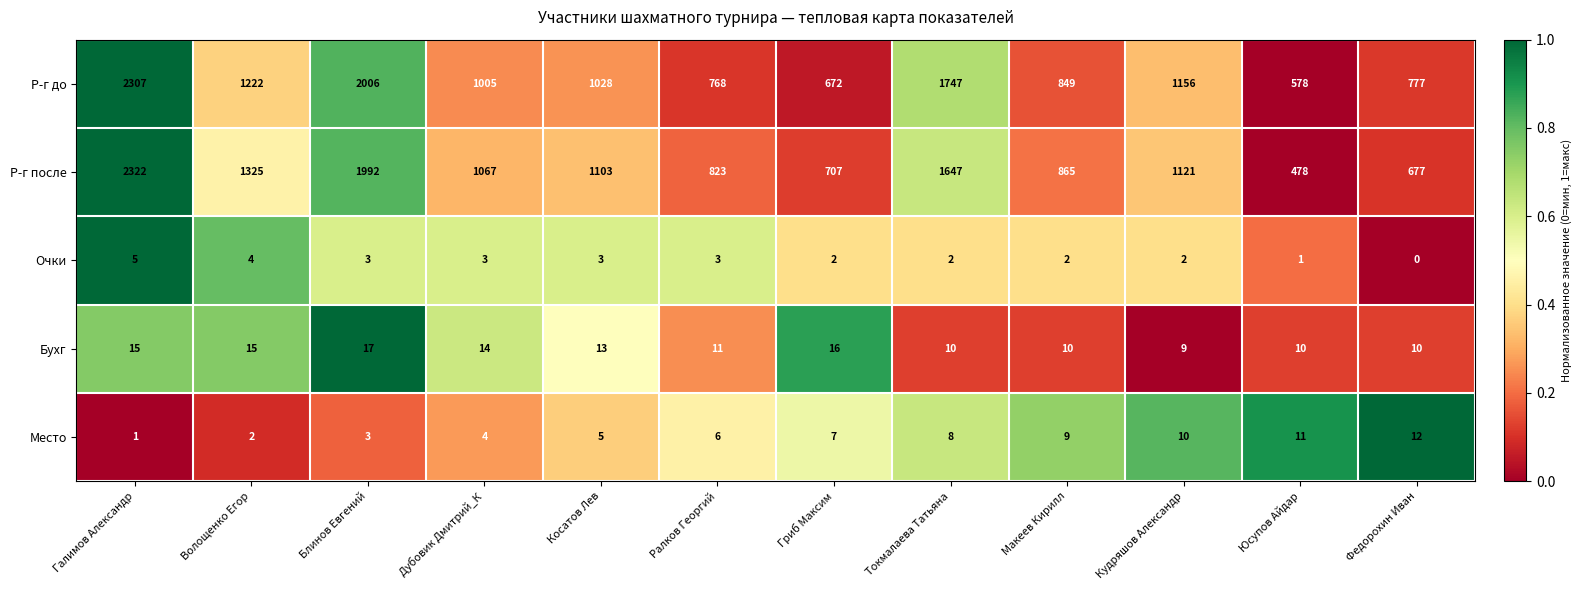

Between Дубовик Дмитрий_К and Гриб Максим, which series saw the biggest shift?

Р-г после